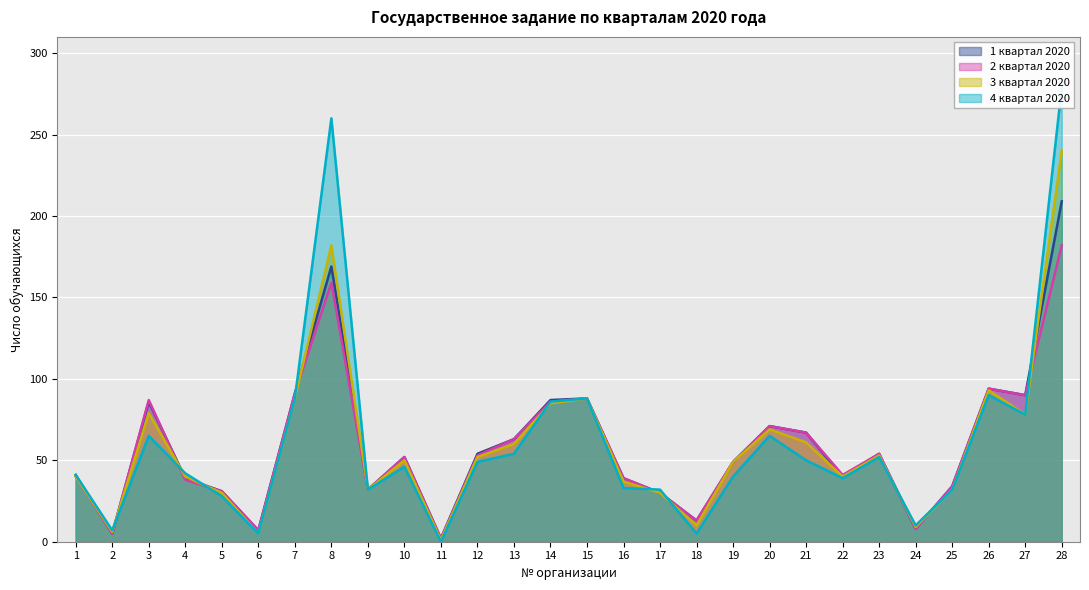

What is the value of the 3 квартал 2020 point at the 25th from the left?

32